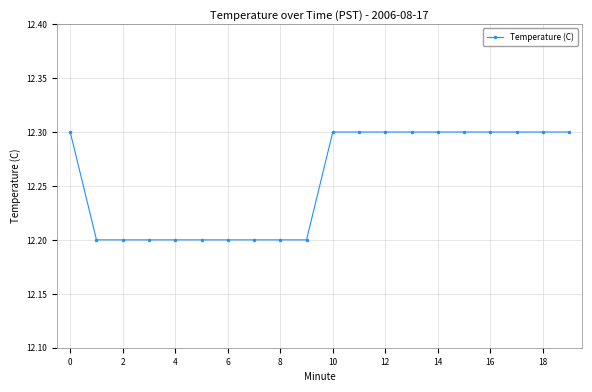

Is this an area chart (filled region under the line)?

No